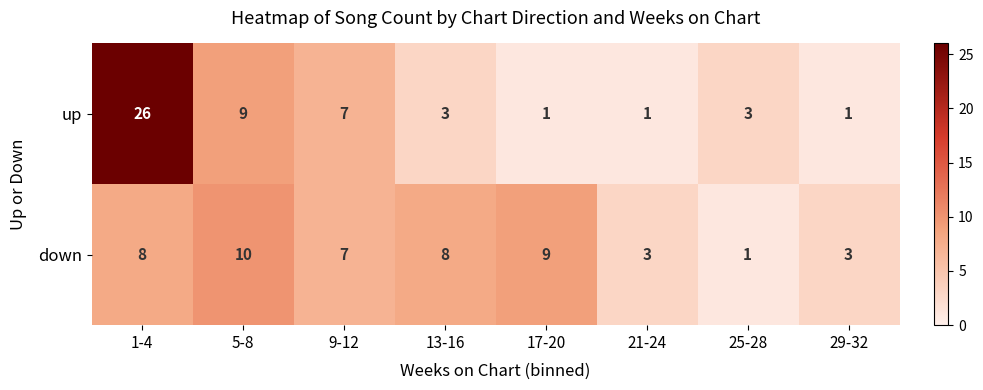

Rank the series by their maximum value, from lowest to highest.

down, up